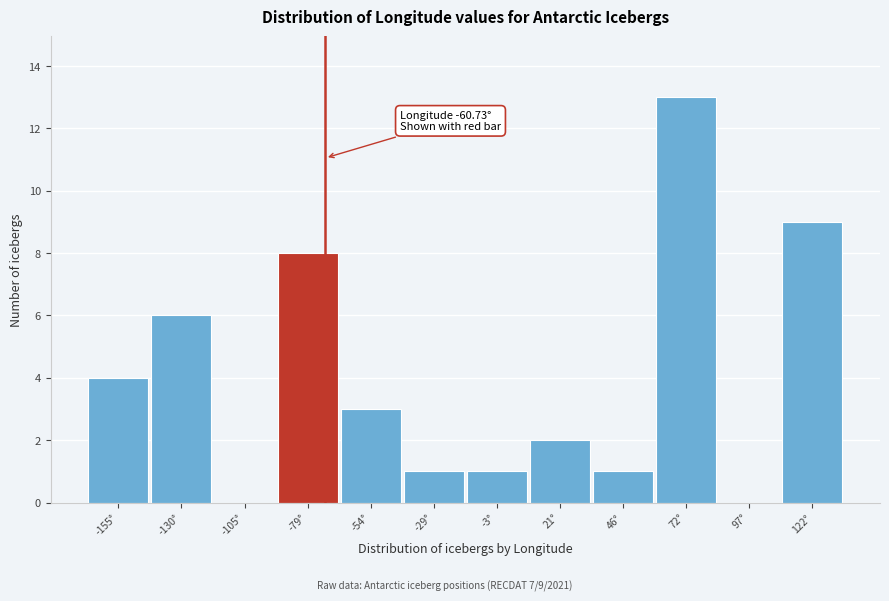

Reading left to right, extract all data points from this chart.

-155°=4	-130°=6	-105°=0	-79°=8	-54°=3	-29°=1	-3°=1	21°=2	46°=1	72°=13	97°=0	122°=9